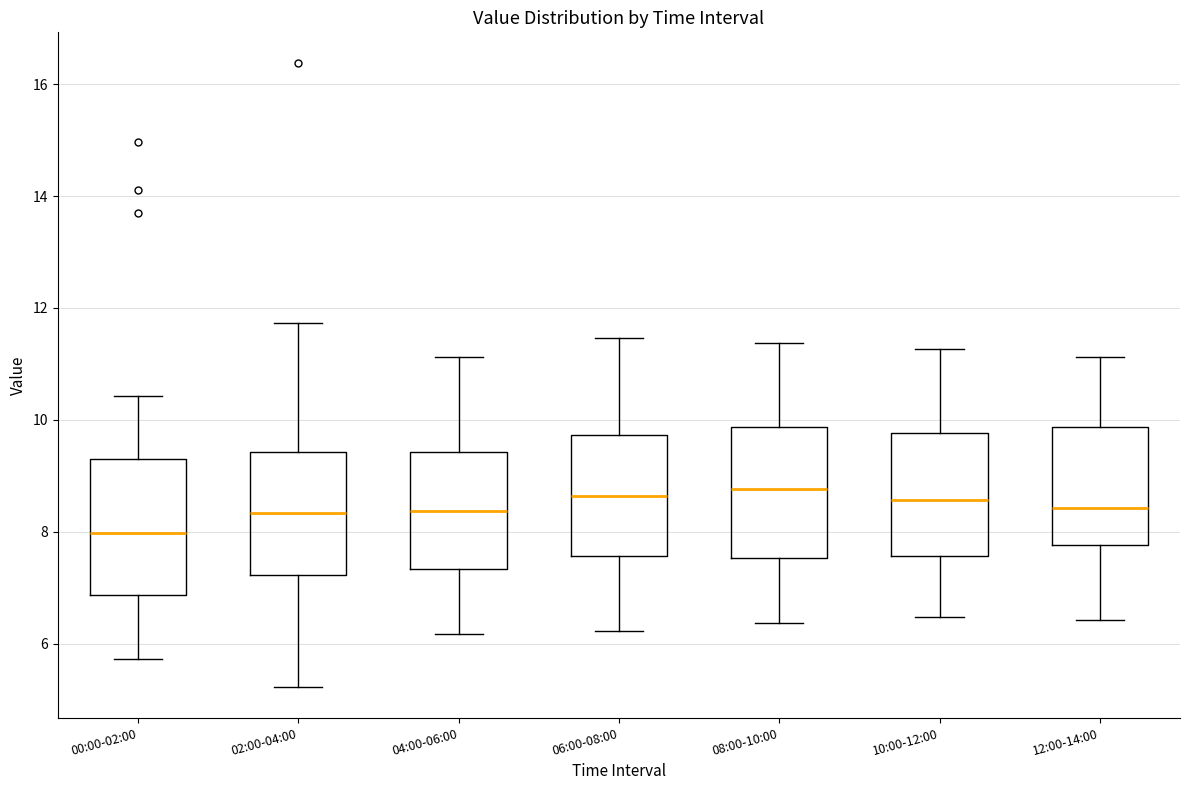

Reading left to right, read every box against the y-axis: the position of its median line, the range the box covers, and the ends of its whiskers. The values are not printed on the chart, so give them approximately, as read against the axis.

00:00-02:00: median 8.0, box 6.8 to 9.4, whiskers 5.8 to 10.4
02:00-04:00: median 8.4, box 7.2 to 9.4, whiskers 5.2 to 11.8
04:00-06:00: median 8.4, box 7.4 to 9.4, whiskers 6.2 to 11.2
06:00-08:00: median 8.6, box 7.6 to 9.8, whiskers 6.2 to 11.4
08:00-10:00: median 8.8, box 7.6 to 9.8, whiskers 6.4 to 11.4
10:00-12:00: median 8.6, box 7.6 to 9.8, whiskers 6.4 to 11.2
12:00-14:00: median 8.4, box 7.8 to 9.8, whiskers 6.4 to 11.2